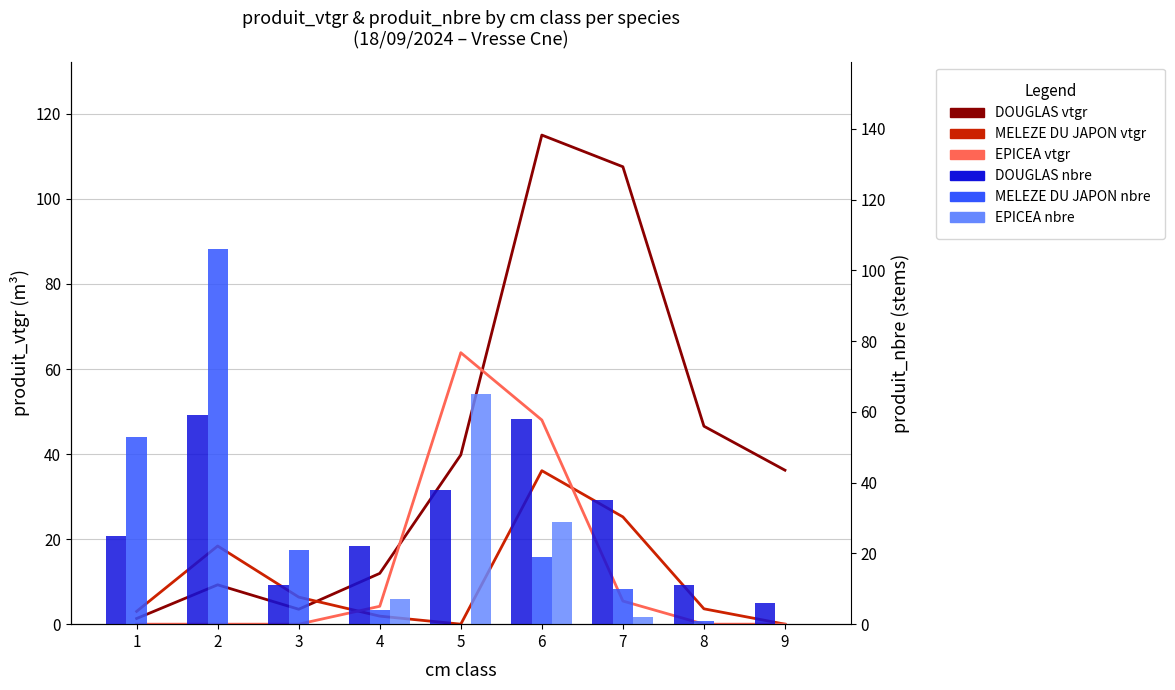

At which label does EPICEA nbre reach its minimum?

1